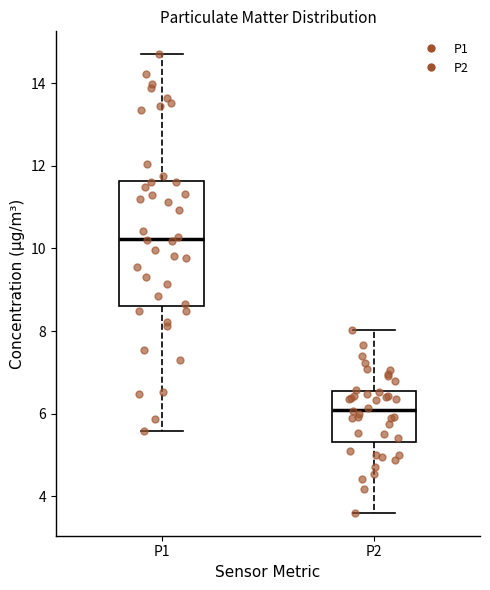

Comparing the boxes themselves (not the whiskers), which one is the tallest?

P1